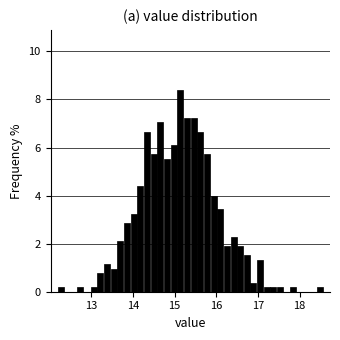

Around what value on the x-axis is the tallest bar? Give the approximate position of its centre, as read against the axis.

15.1